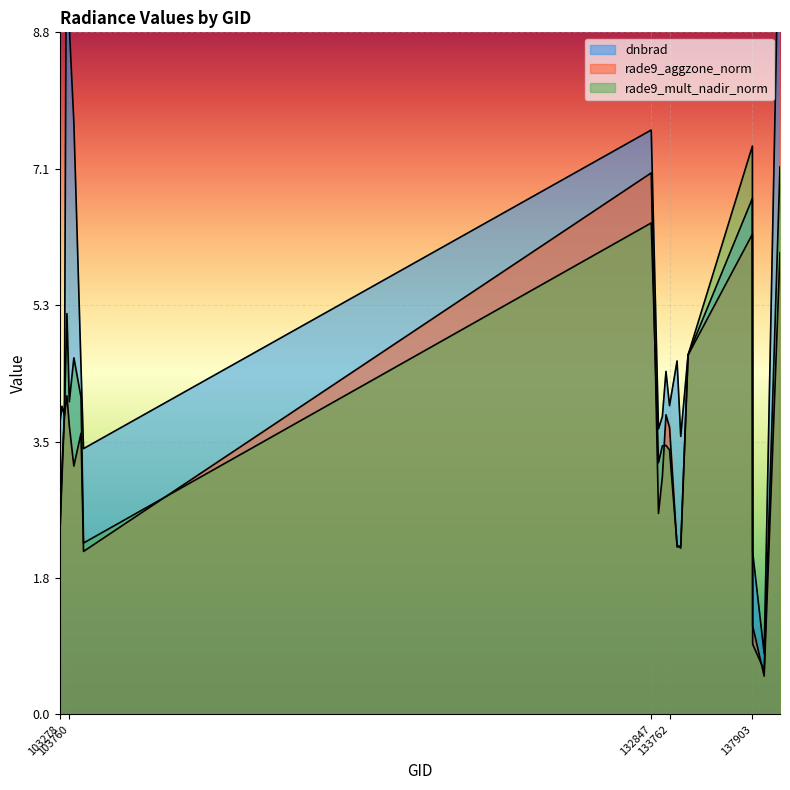

Rank the series by their maximum value, from lowest to highest.

rade9_aggzone_norm, rade9_mult_nadir_norm, dnbrad